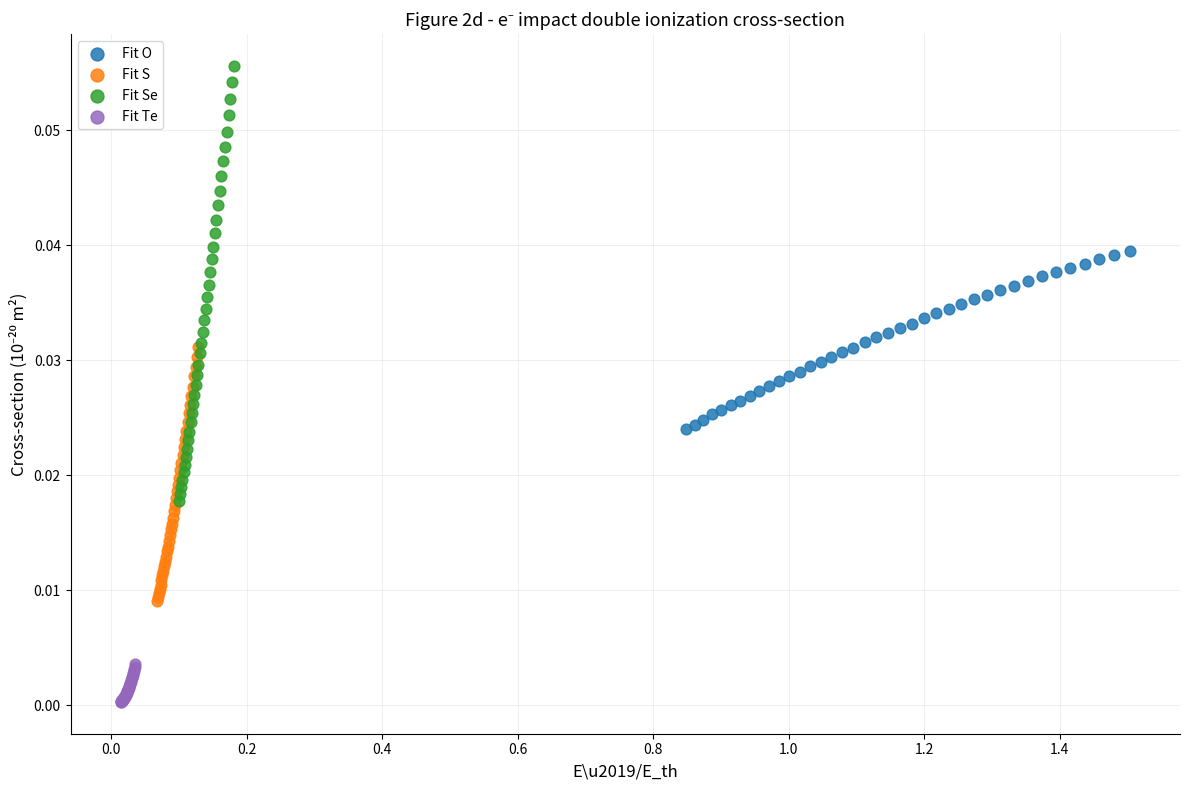

Which series reaches the minimum Y coordinate?

Fit Te